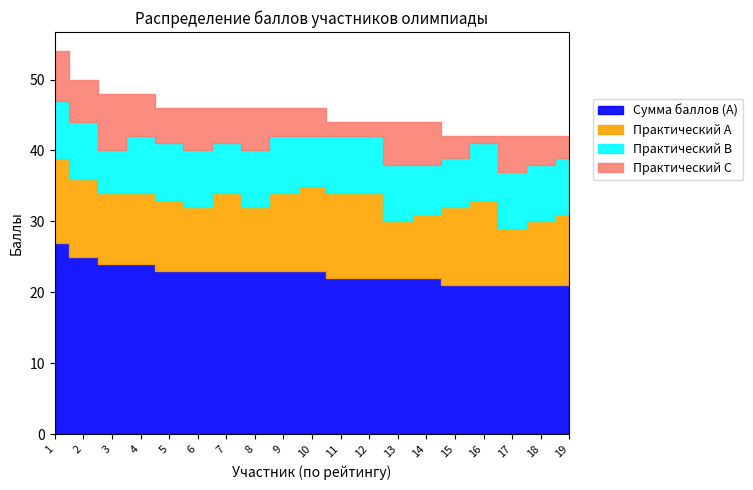

What is the maximum value shown in the chart?

27